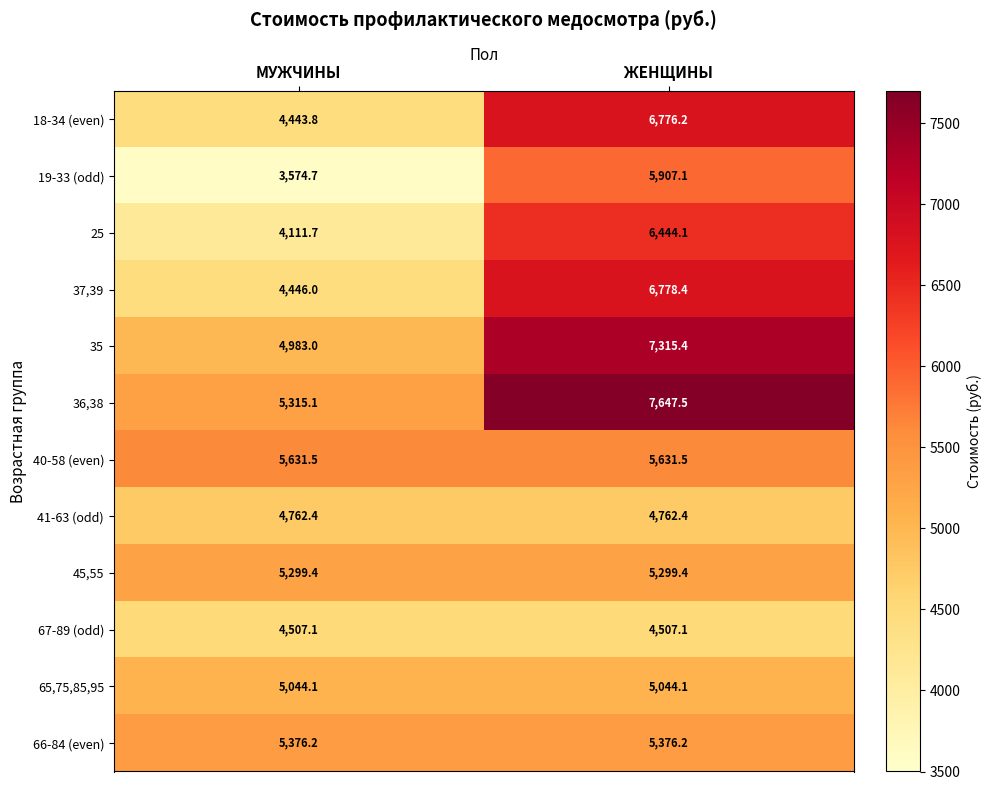

The value of 40-58 (even) at МУЖЧИНЫ is 5631.5. True or false?

True